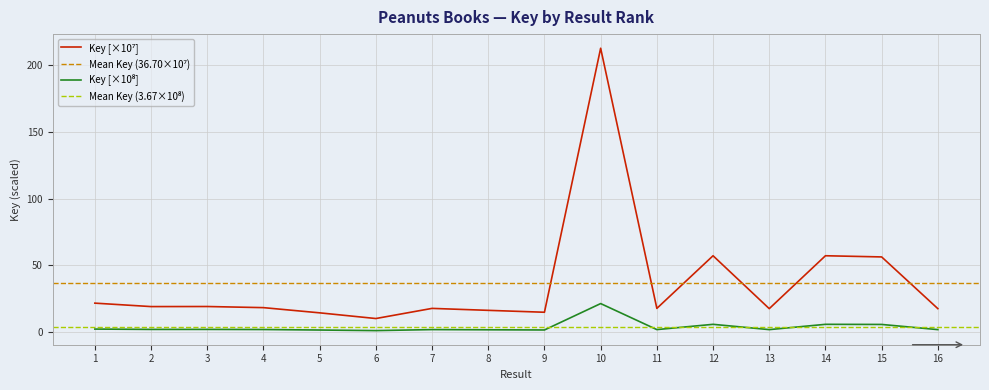

Does the chart display data point markers on the line(s)?

No